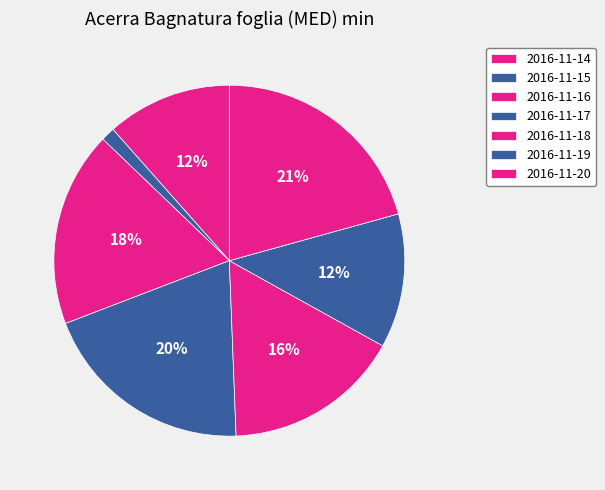

Which category has the biggest portion of the pie?

2016-11-20